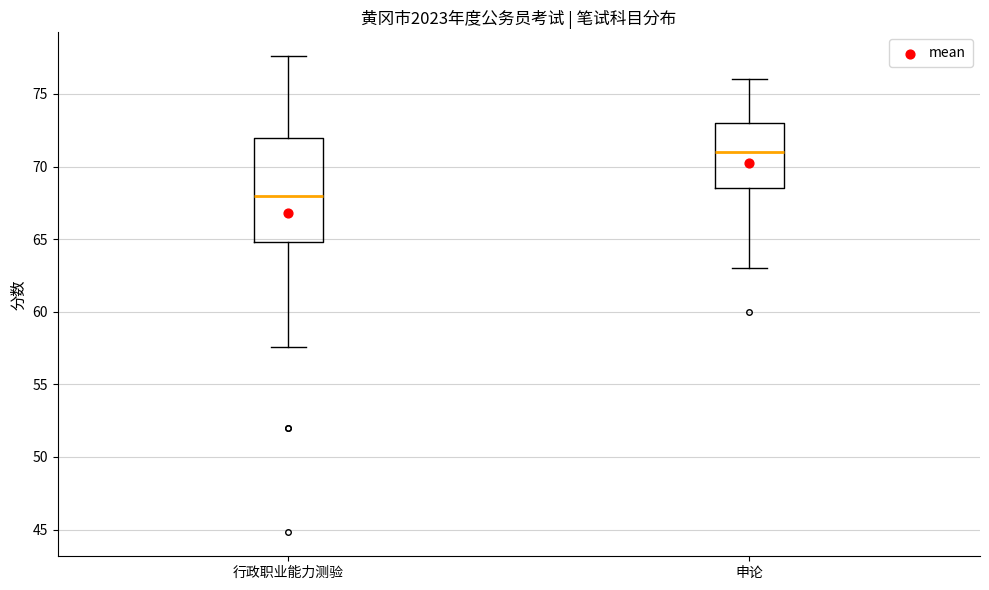

Where is the upper edge of the box for 申论 on the y-axis? The values are not printed on the chart, so give them approximately, as read against the axis.

73.0